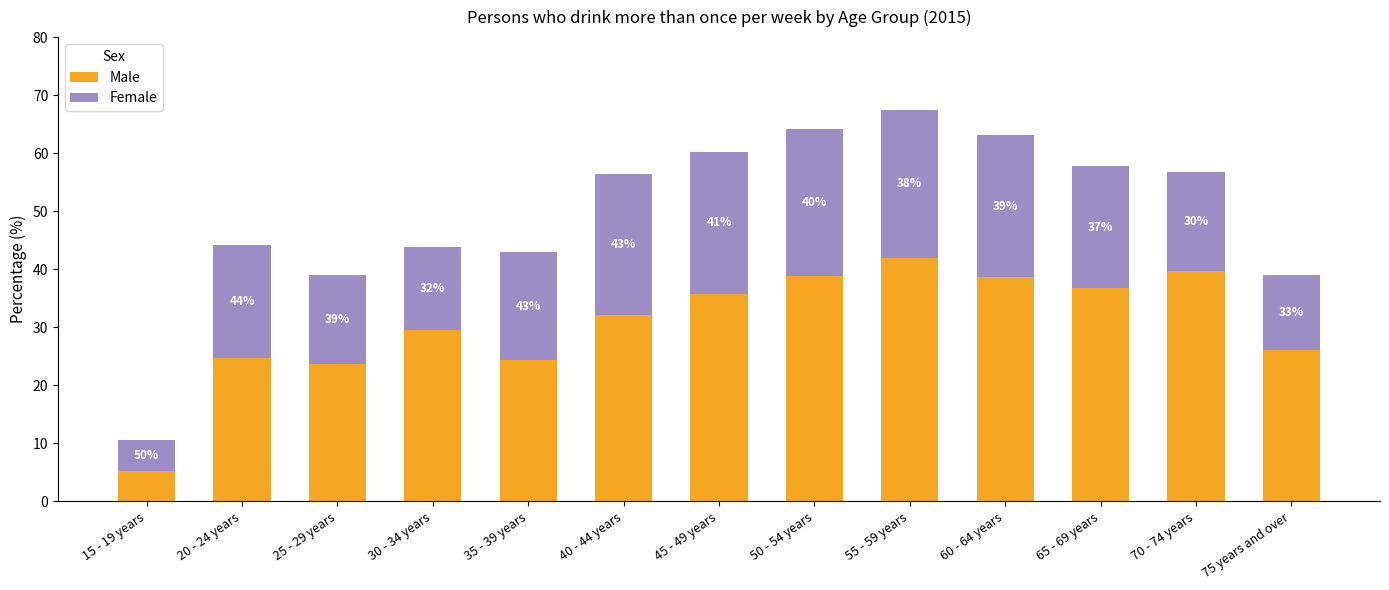

At which label does Male first exceed 32?

40 - 44 years